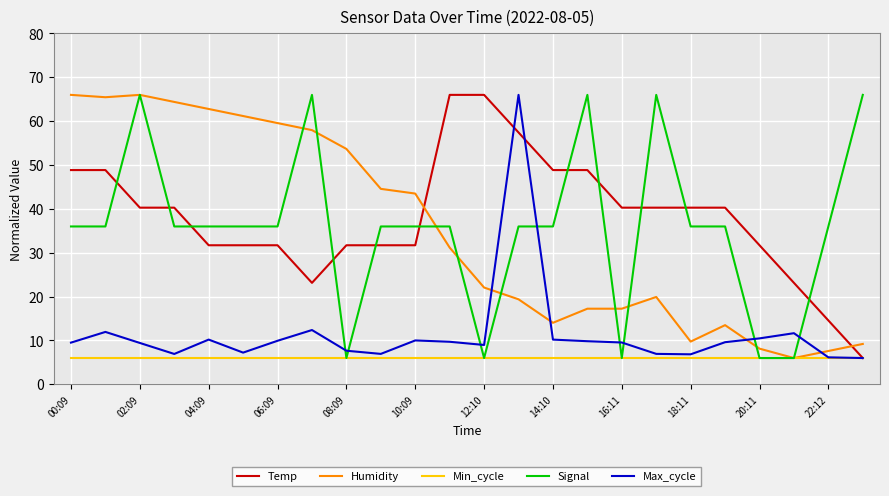

How many lines are shown in the chart?

5